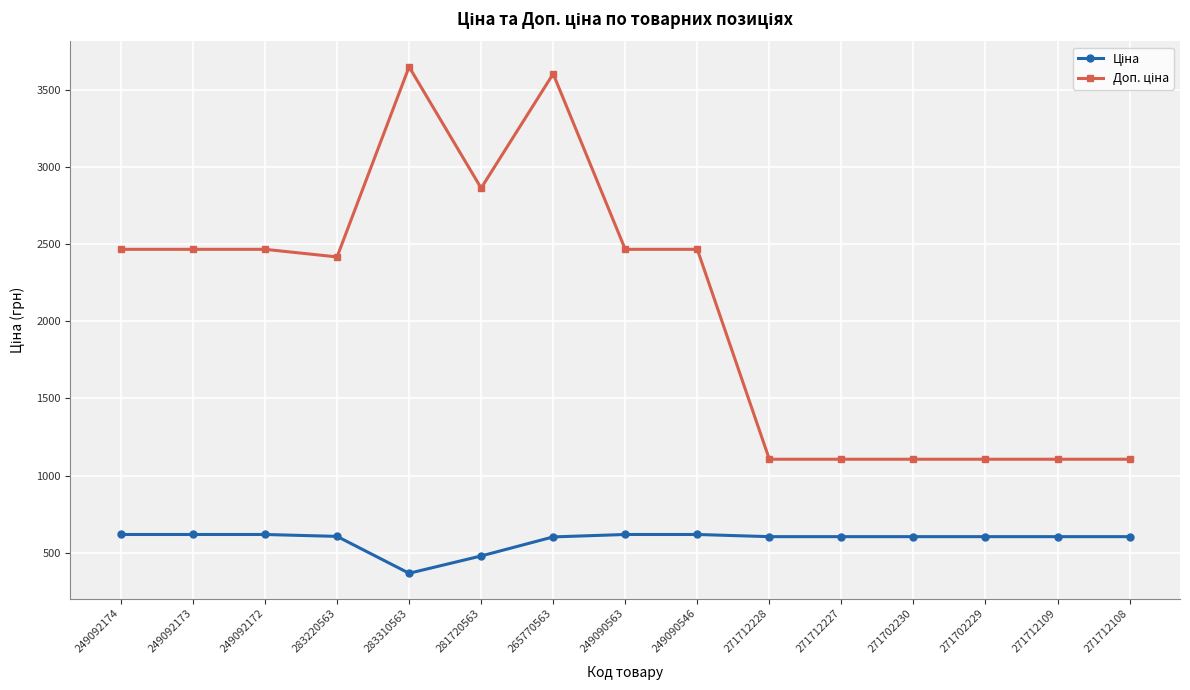

At how many categories does at least one series exceed 694?

15